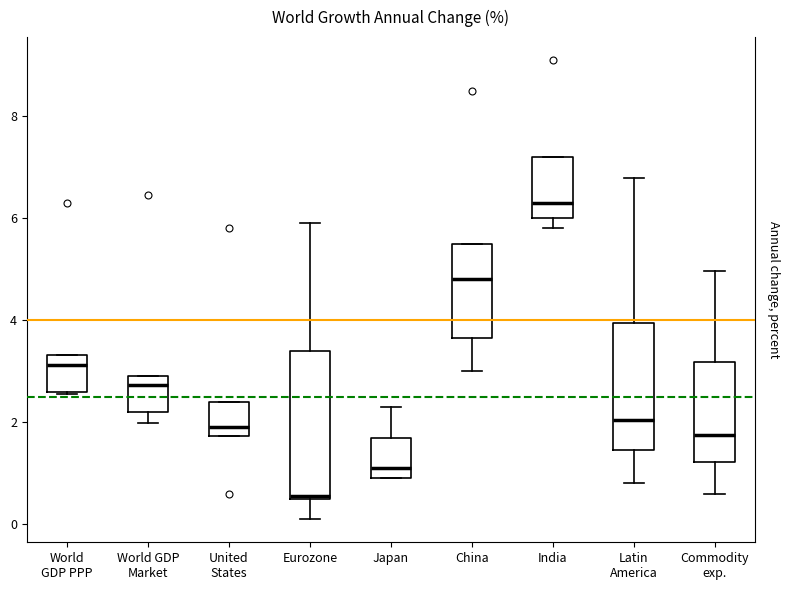

Which box has the highest median line?

India